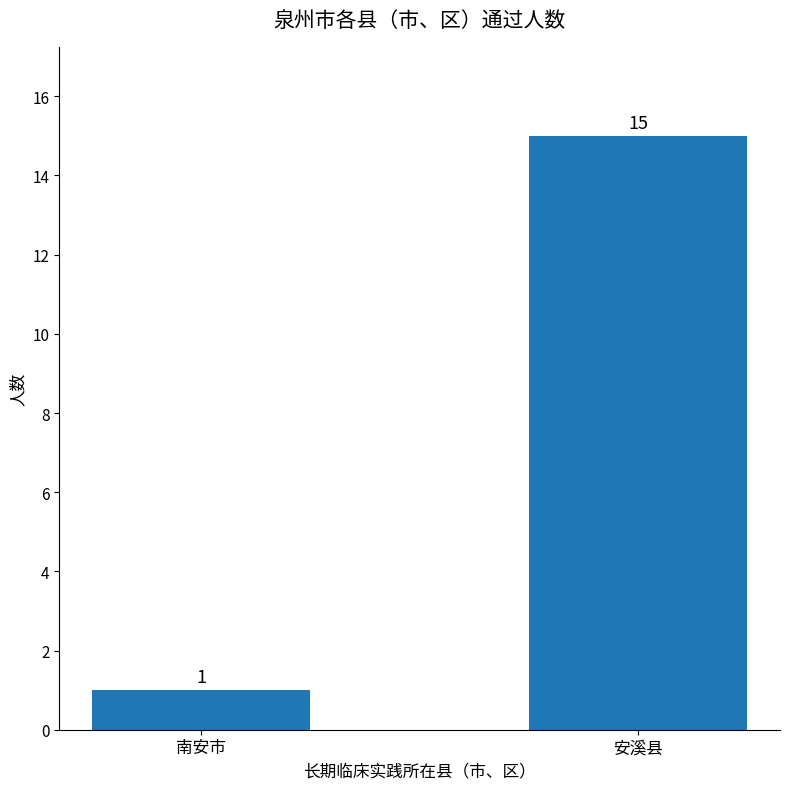

Which has a higher value, 南安市 or 安溪县?

安溪县